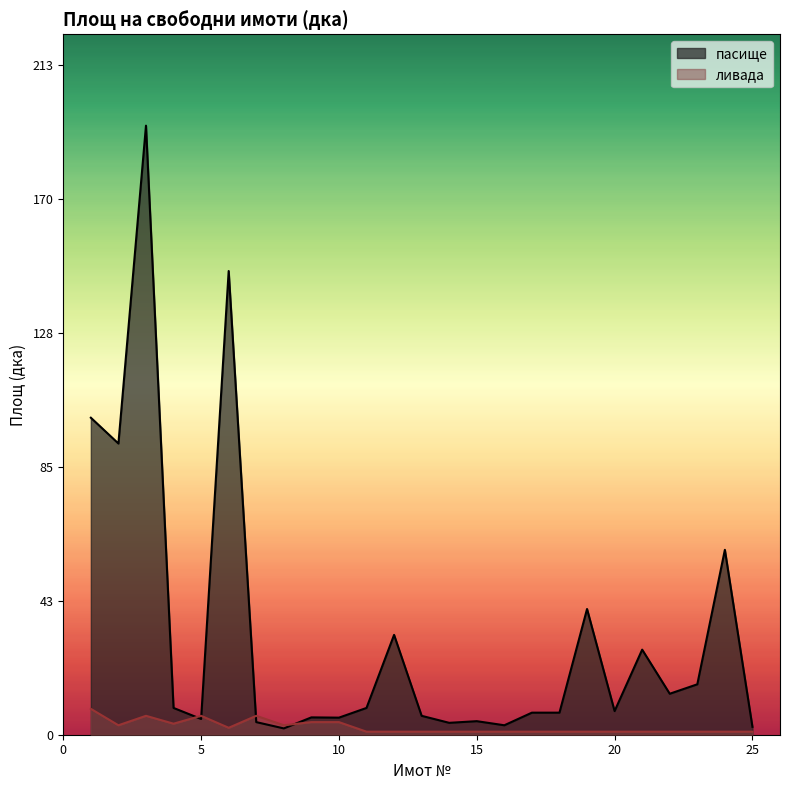

The пасище series shows 5.0 at 5. True or false?

True